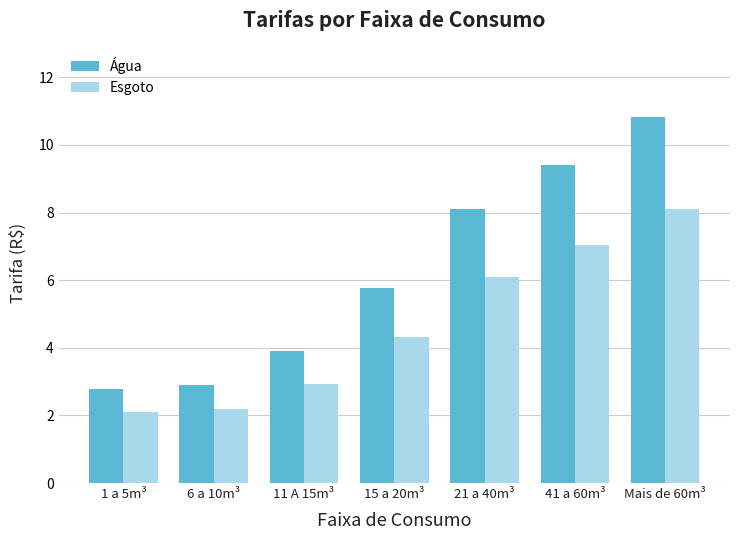

Between 15 a 20m³ and 21 a 40m³, which series saw the biggest shift?

Água